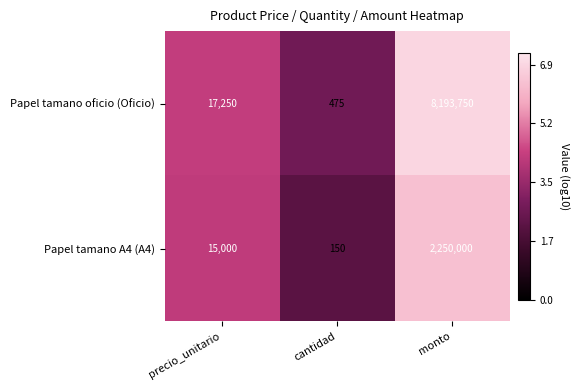

Reading left to right, transcribe all the data shown in this chart.

Papel tamano oficio (Oficio): 17250	475	8193750
Papel tamano A4 (A4): 15000	150	2250000